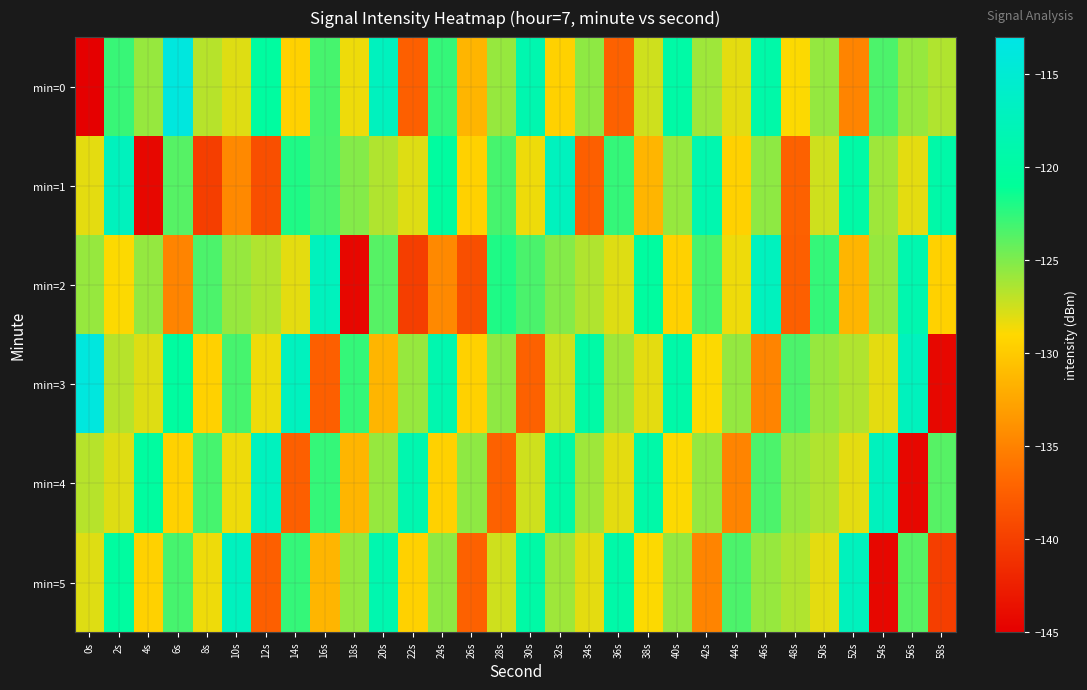

What is the greatest value displayed?

-113.8